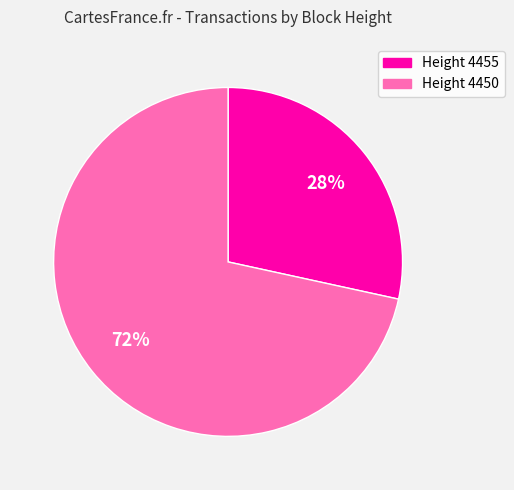

What percentage is the Height 4455 slice, to the nearest percent?

28%